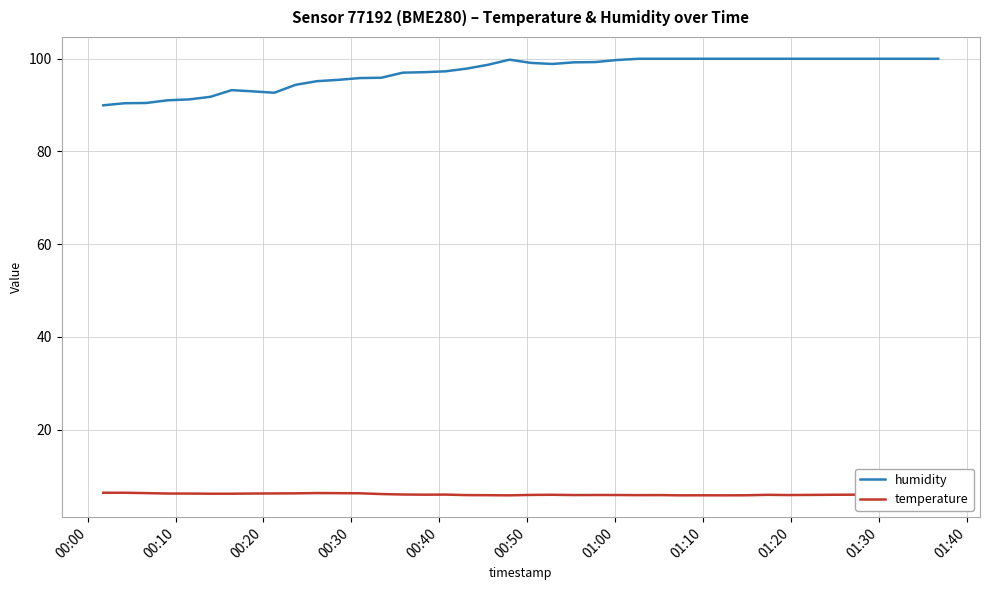

True or false: humidity and temperature cross at least once.

False